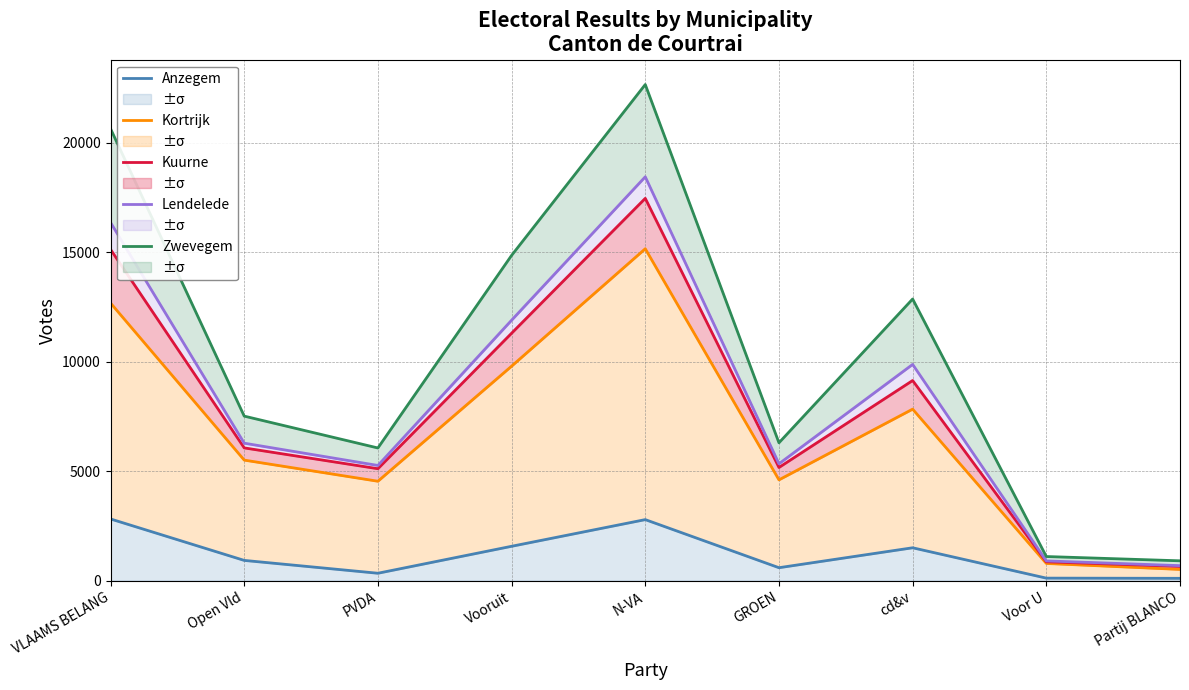

What is the difference between the Lendelede values at Partij BLANCO and Open Vld?

5597